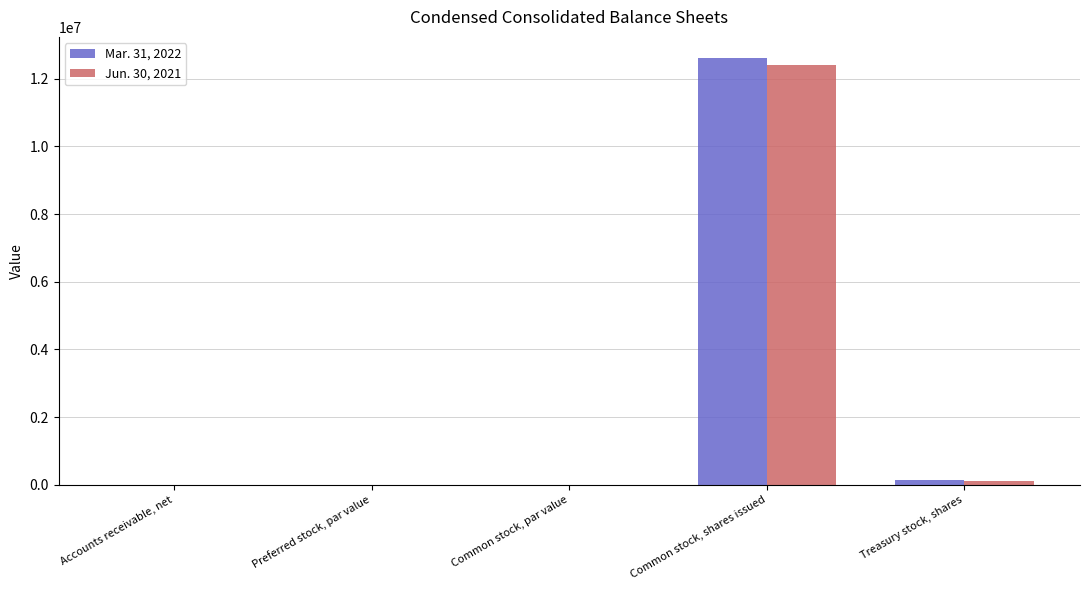

Which series has the widest spread of values?

Mar. 31, 2022